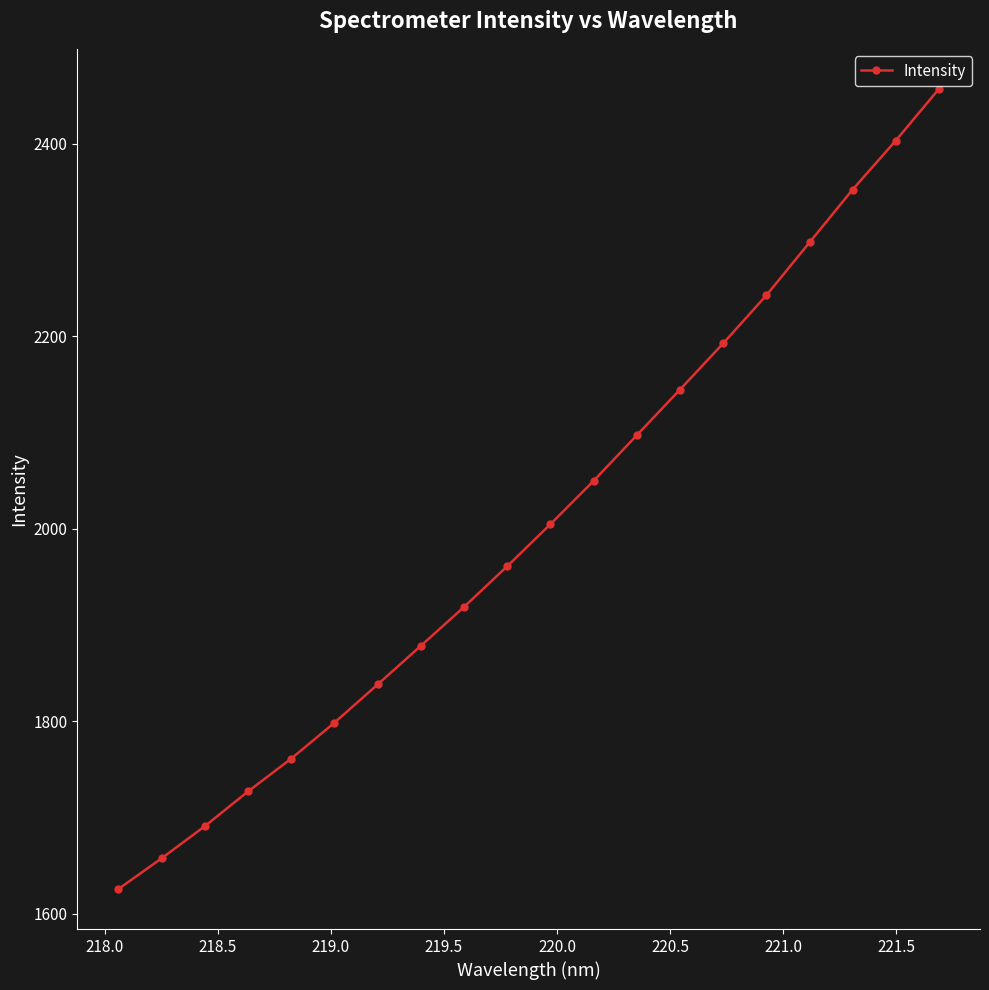

What is the average value?

2005.0